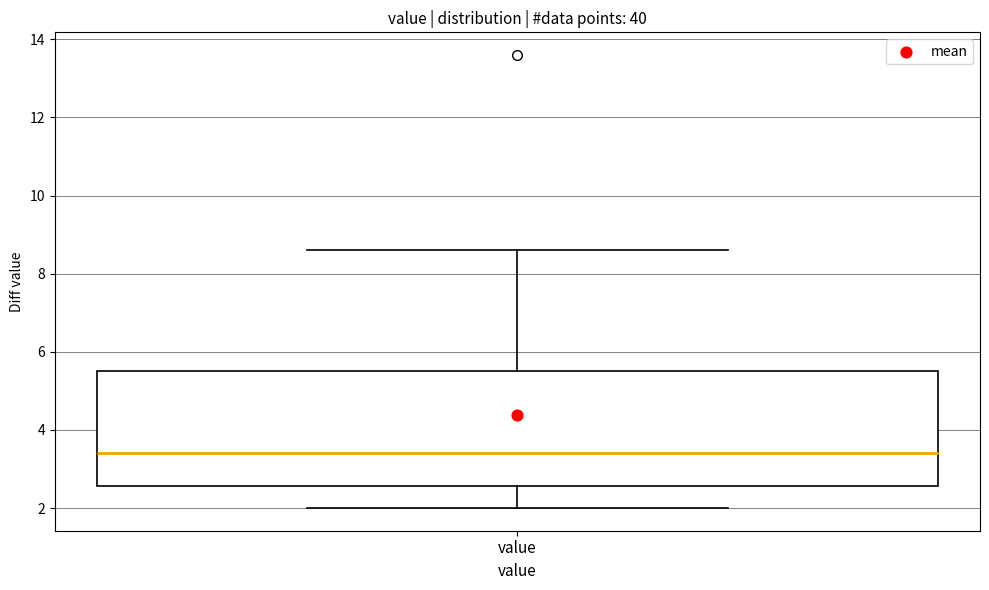

Where does the median line of the box for value sit on the y-axis? The values are not printed on the chart, so give them approximately, as read against the axis.

3.4